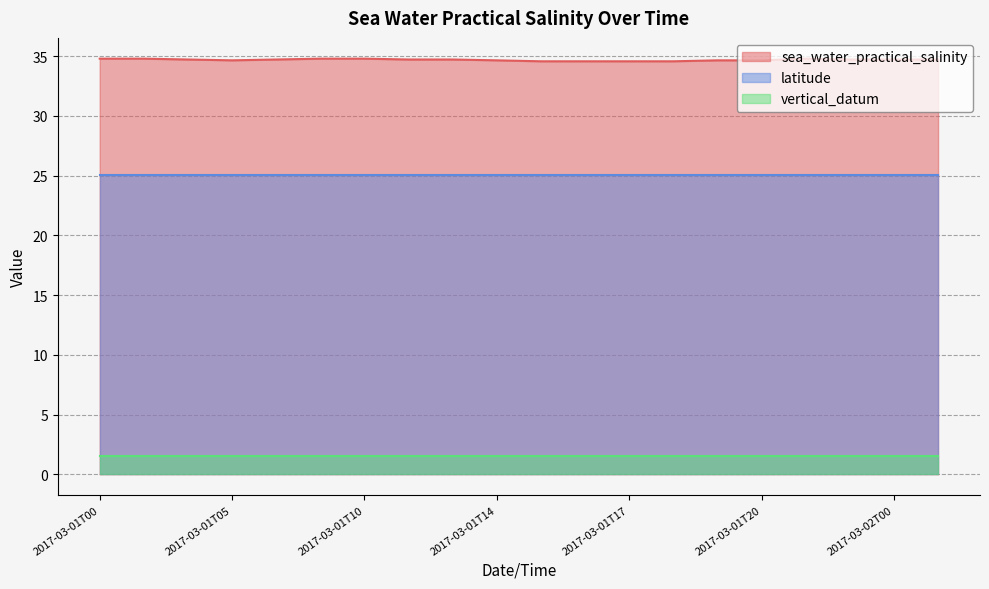

Which has a higher value, 2017-03-01T19 or 2017-03-01T22?

2017-03-01T22